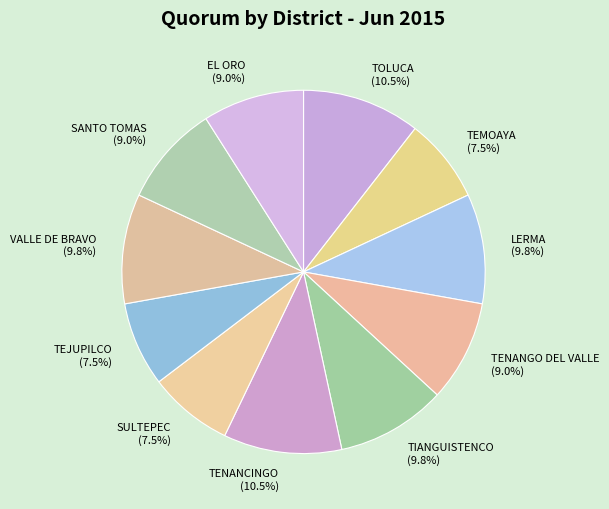

Approximately how many times larger is the value at TEMOAYA compared to SULTEPEC?

1.0